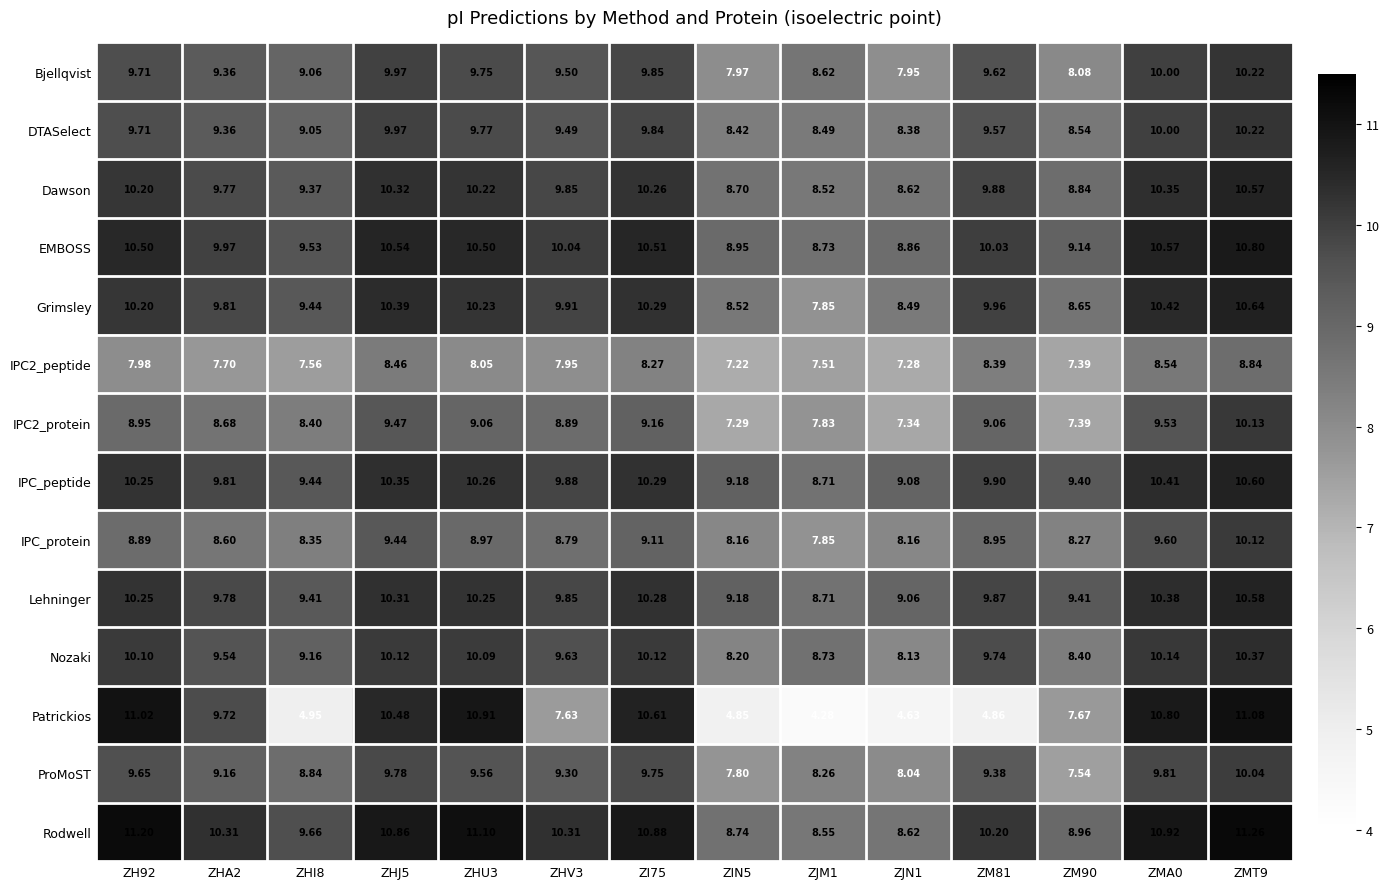

What is the minimum value shown in the chart?

4.3